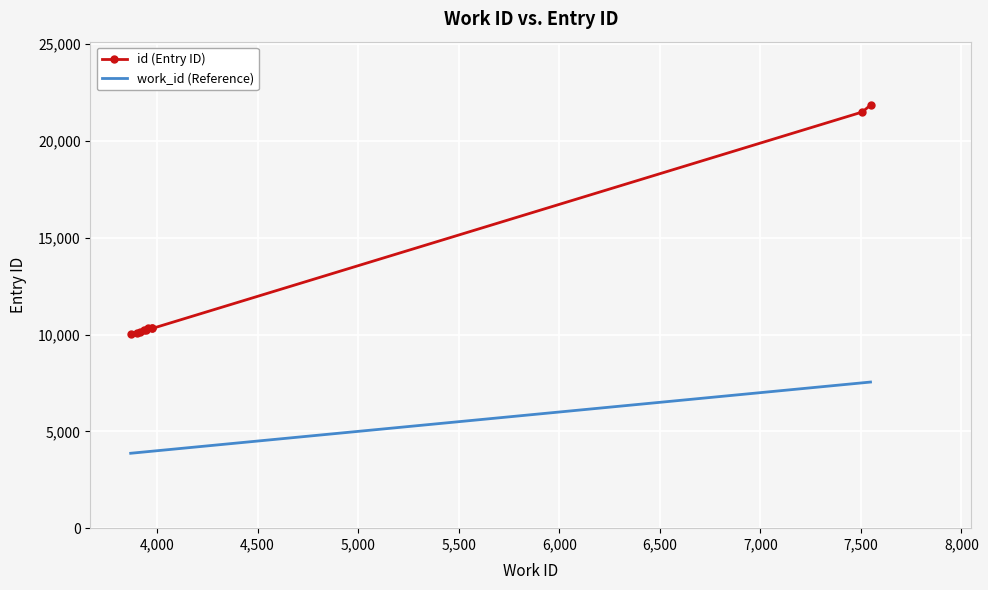

Rank the series by their maximum value, from highest to lowest.

id (Entry ID), work_id (Reference)